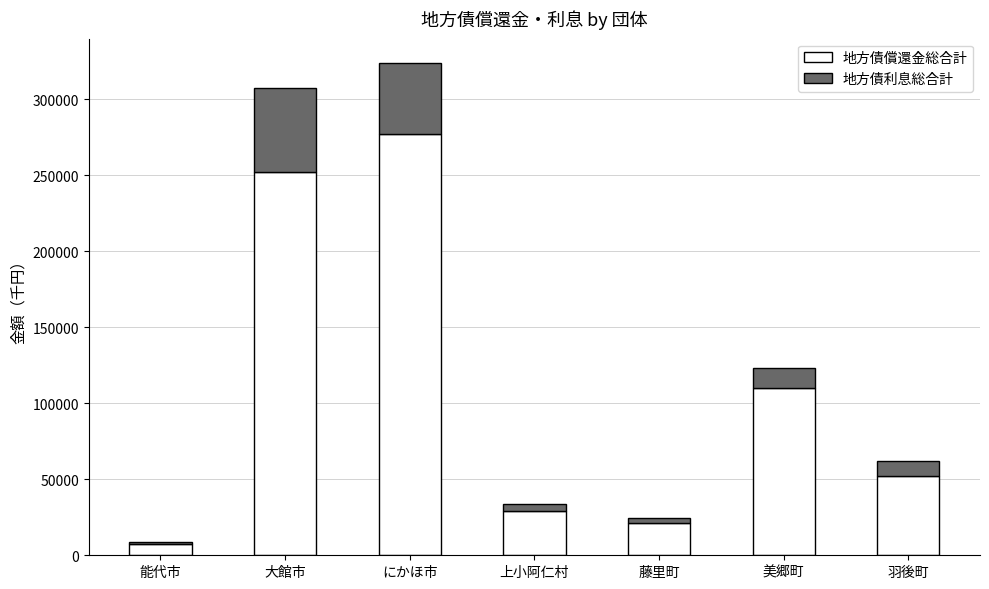

Reading right to left, what are the values for 地方債償還金総合計?

52291	110174	21521	28837	276978	251926	7539